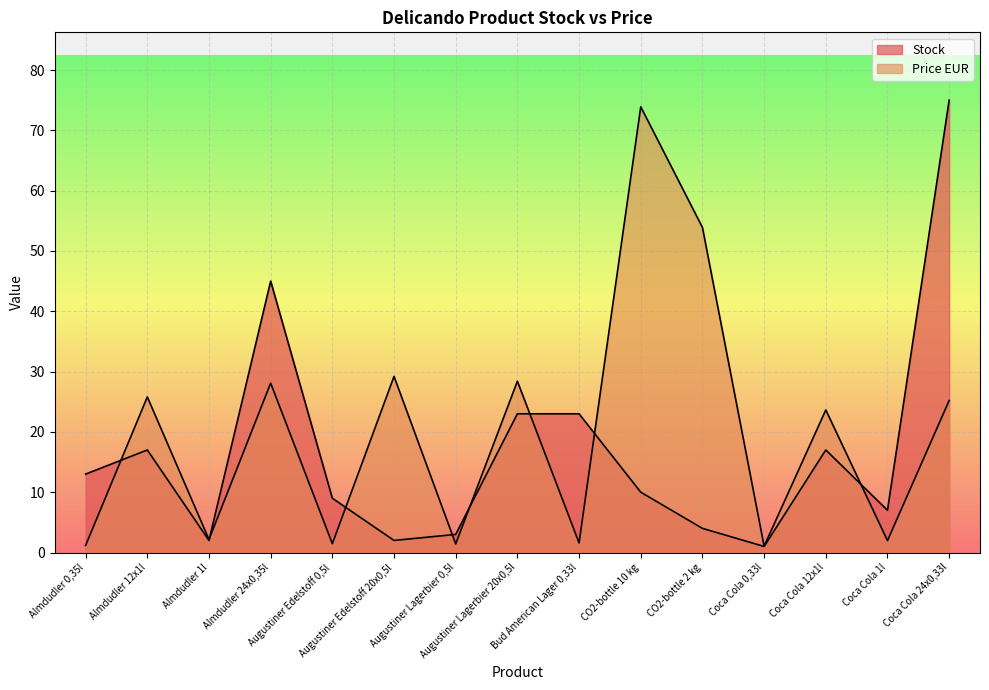

How many lines are shown in the chart?

2